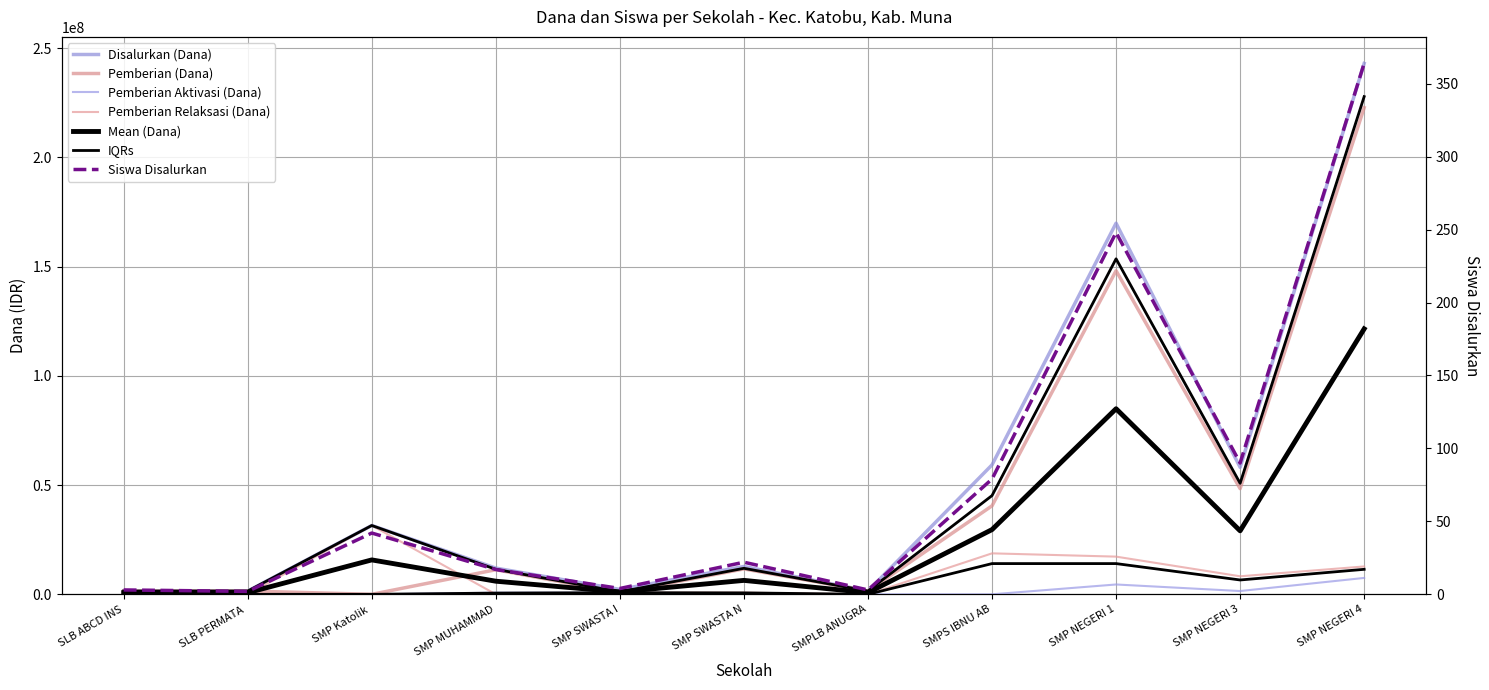

What is the difference between the Pemberian Aktivasi (Dana) values at SMP NEGERI 3 and SMP SWASTA N?

1125000